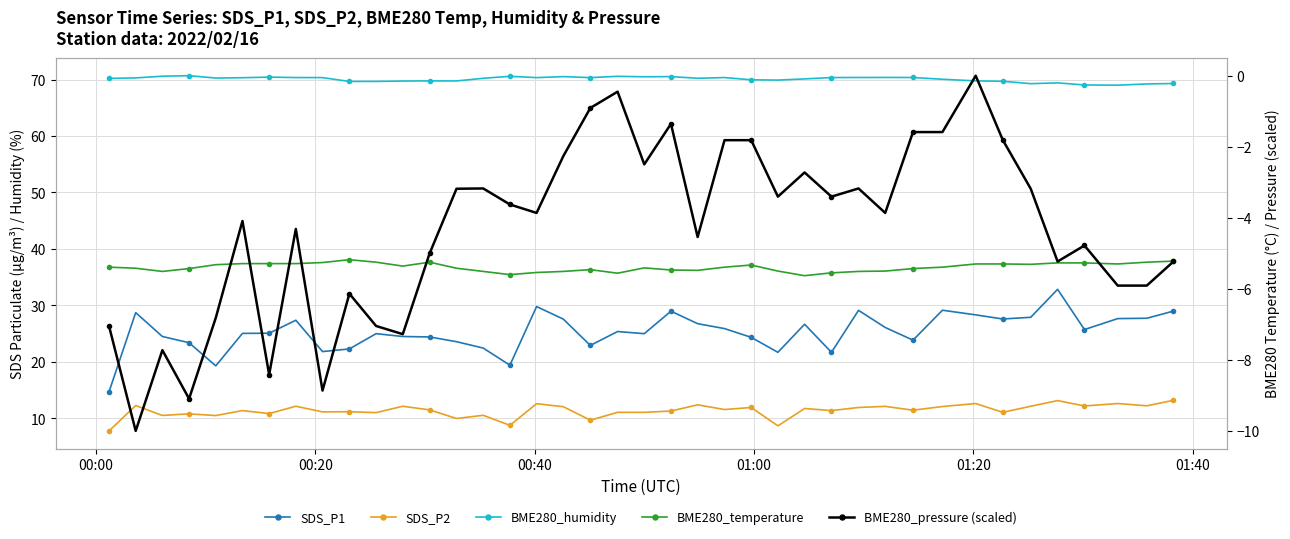

What is the difference between the maximum and minimum values in the SDS_P2 series?

5.4